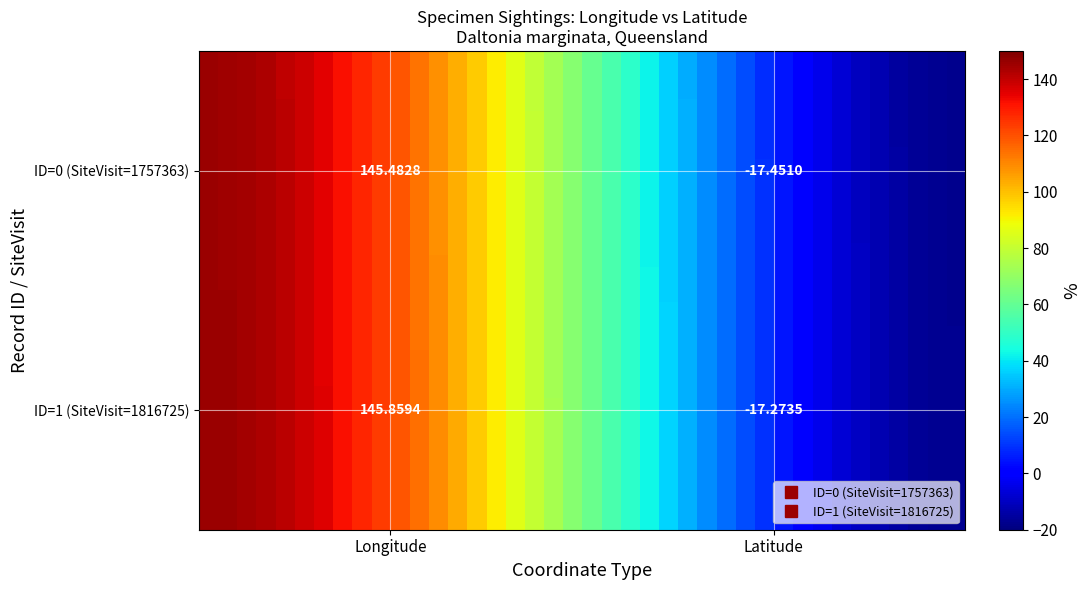

How many distinct data groups are displayed?

40